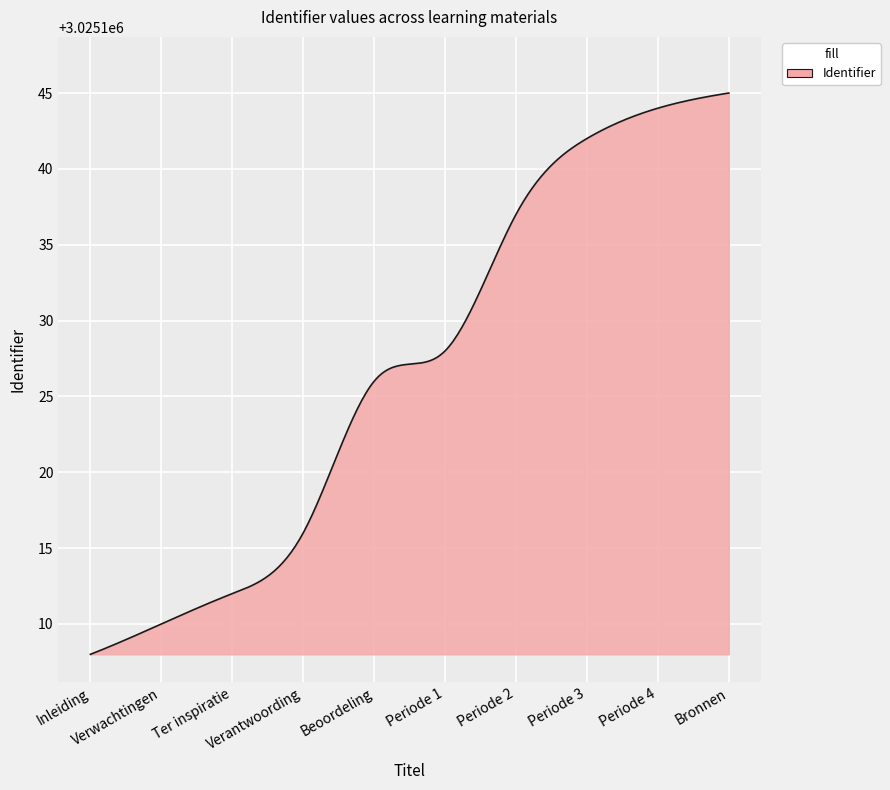

What is the difference between the maximum and minimum values?

37.0